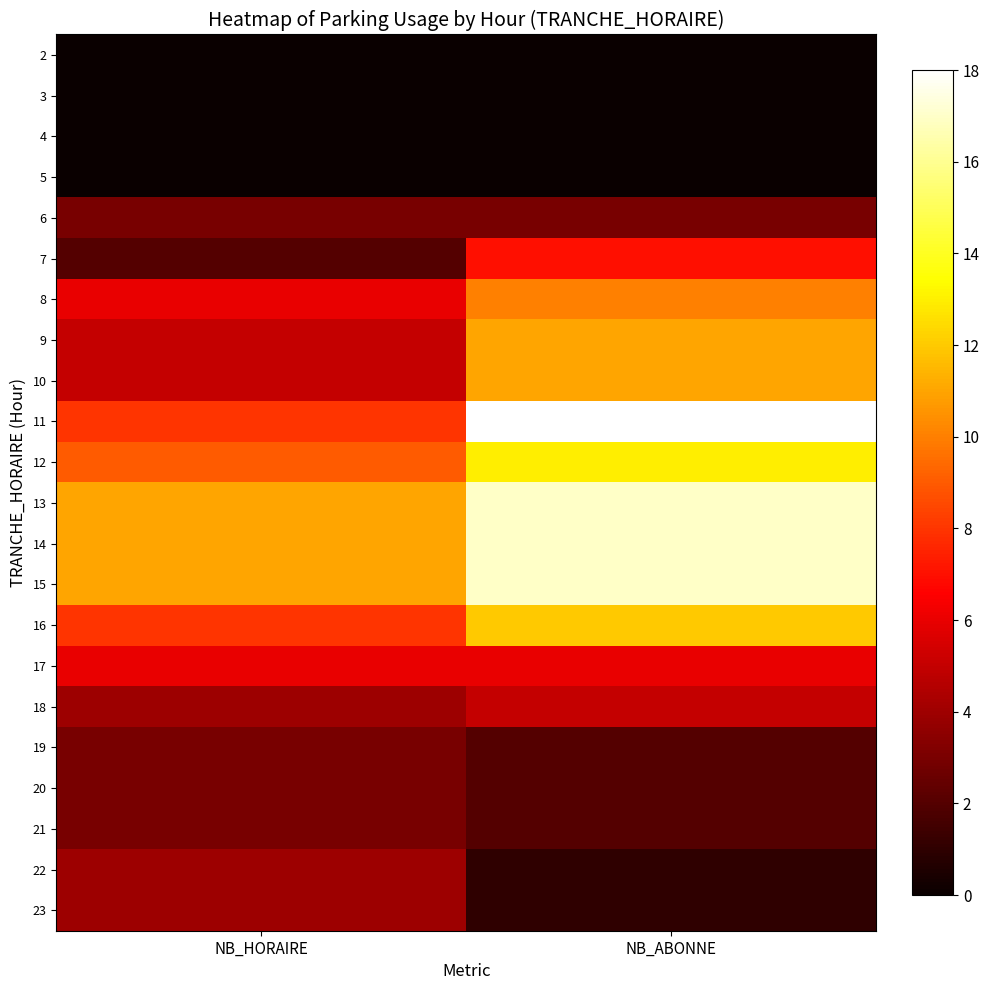

What is the total value across all series at NB_ABONNE?

155